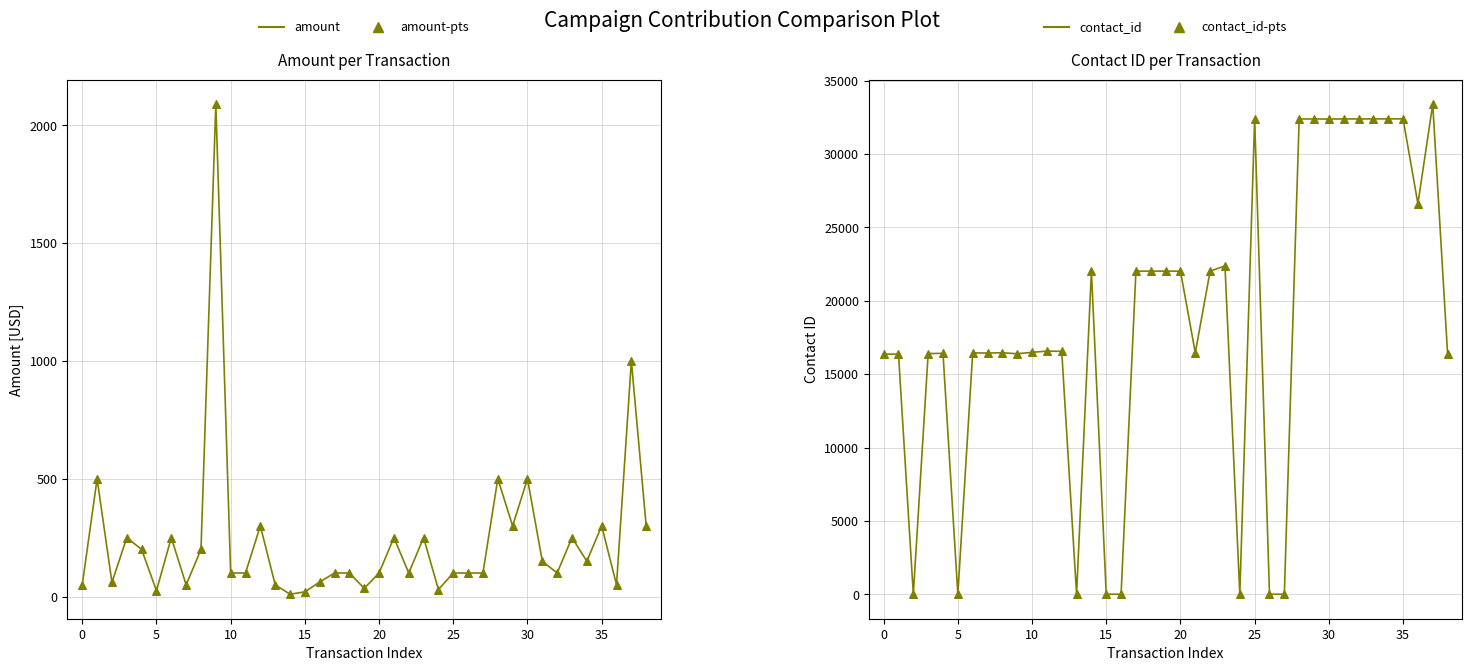

At which category is the sum across all series the highest?

37